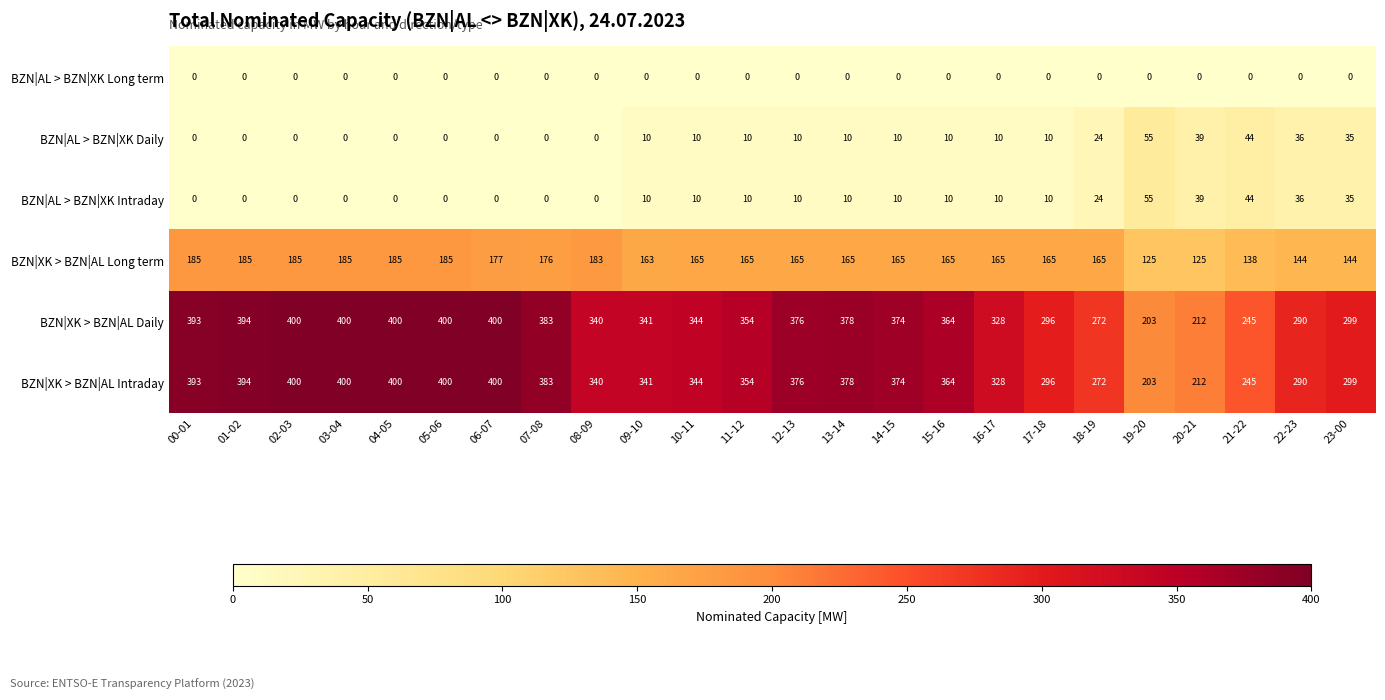

What is the difference between the BZN|XK > BZN|AL Daily values at 16-17 and 02-03?

72